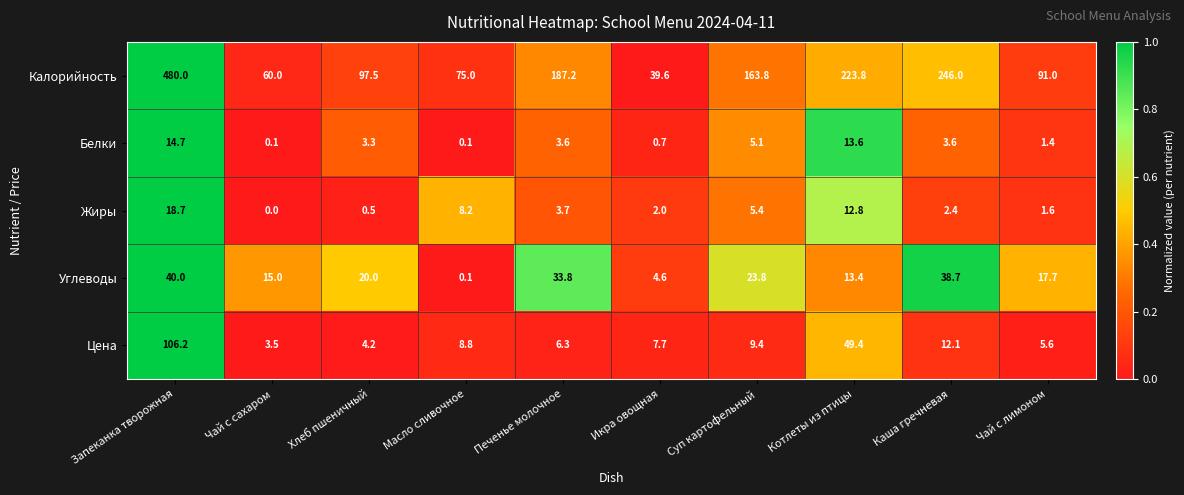

List the series in order of their peak value, highest first.

Калорийность, Цена, Углеводы, Жиры, Белки